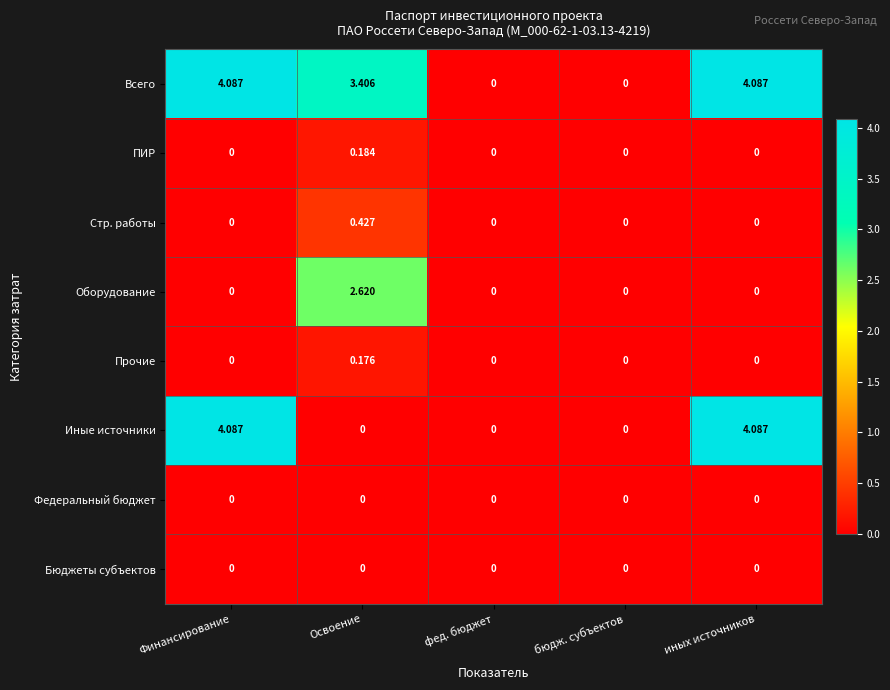

Which series has the largest total across all categories?

Всего